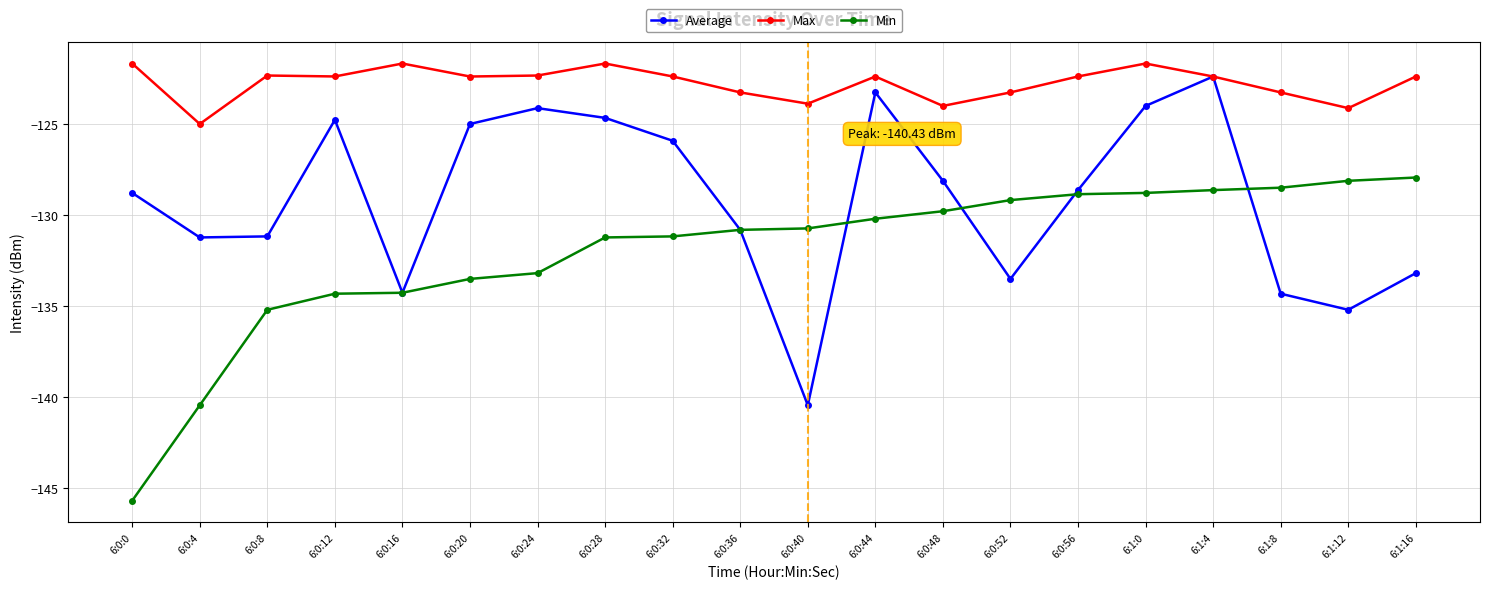

True or false: Min has a value of -213.1 at 6:0:56.

False